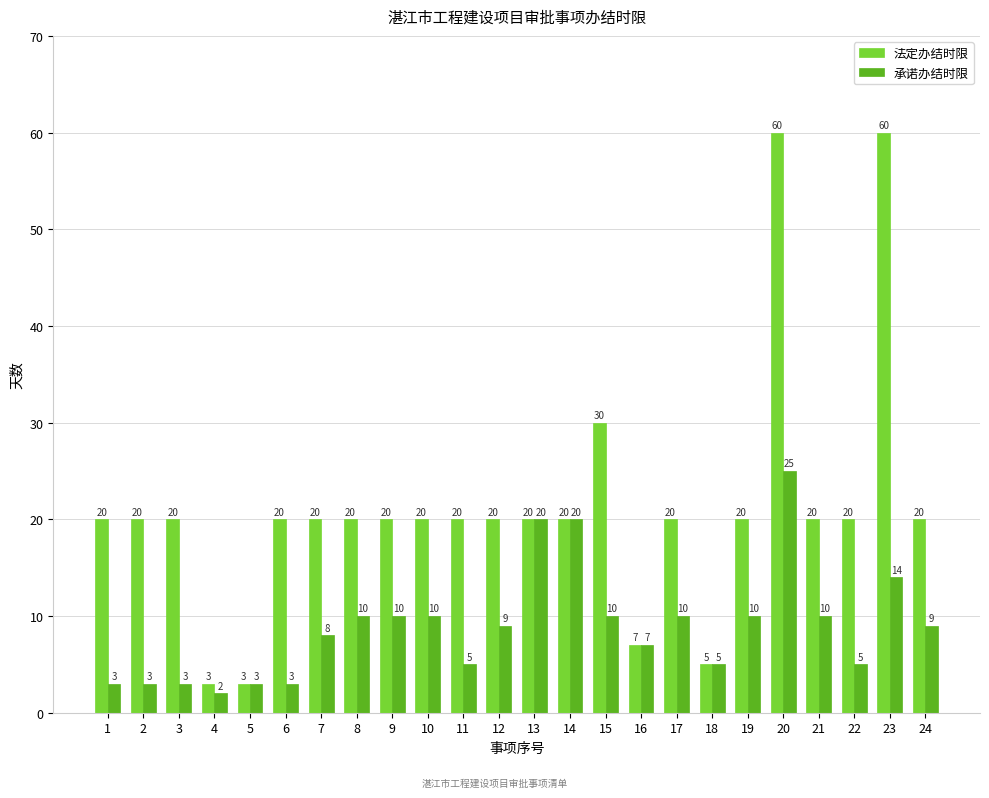

Is the value of 承诺办结时限 at 10 greater than the value of 法定办结时限 at 19?

No